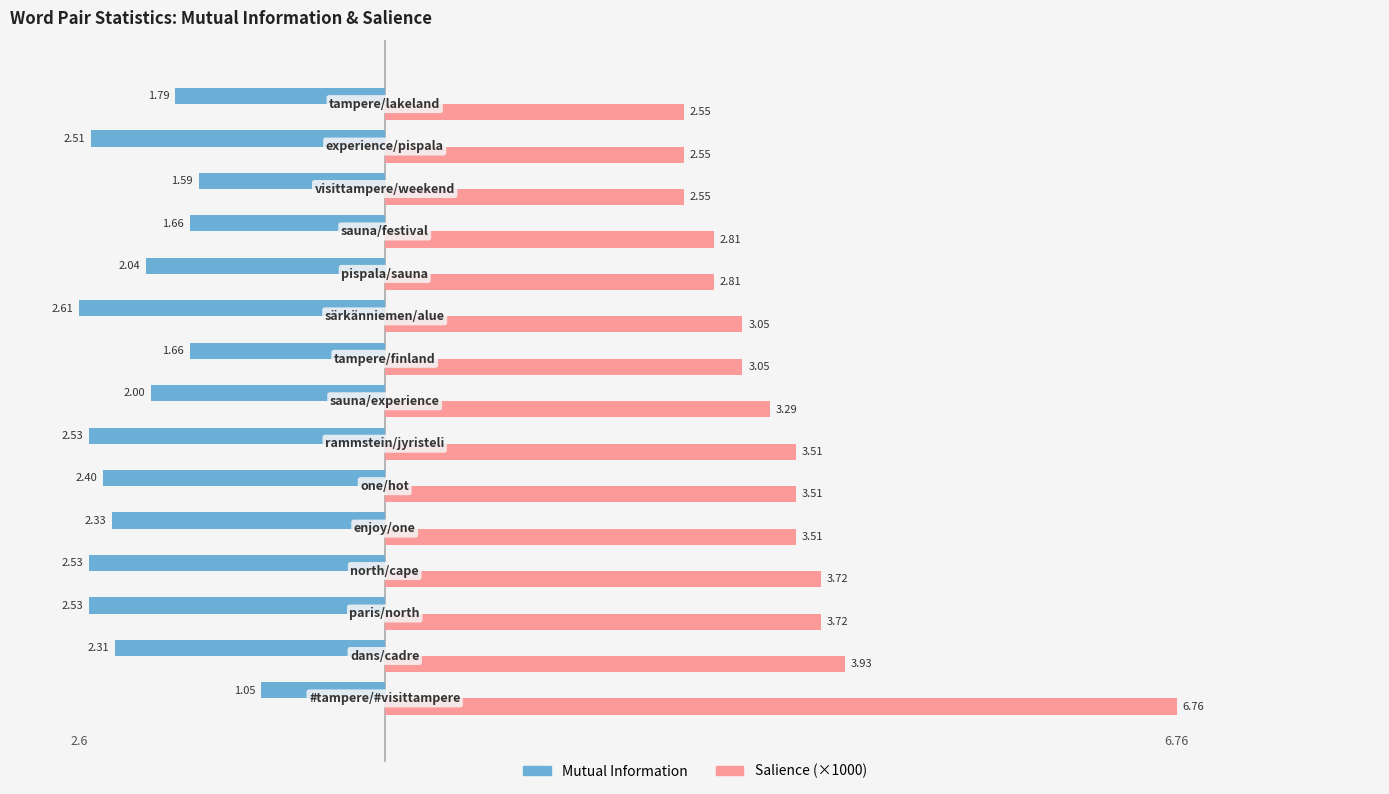

What is the average value of the Salience (×1000) series?

3.4